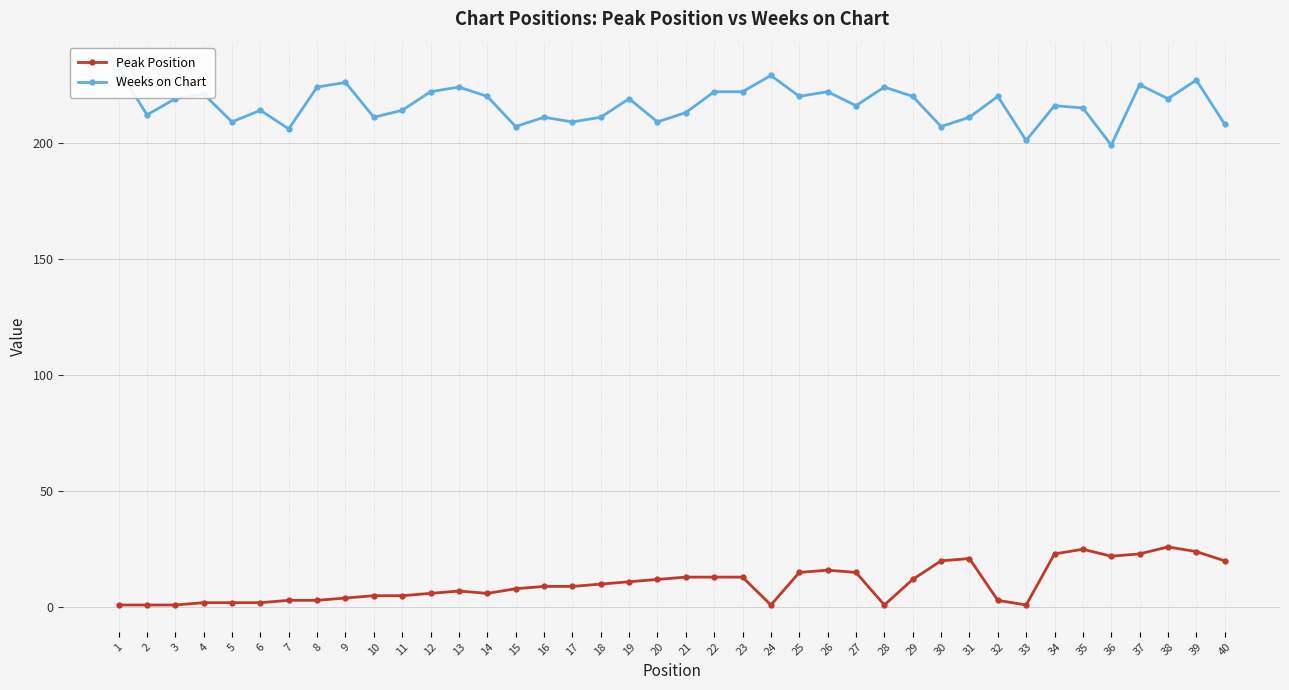

What is the difference between the maximum and second lowest values in the Peak Position series?

25